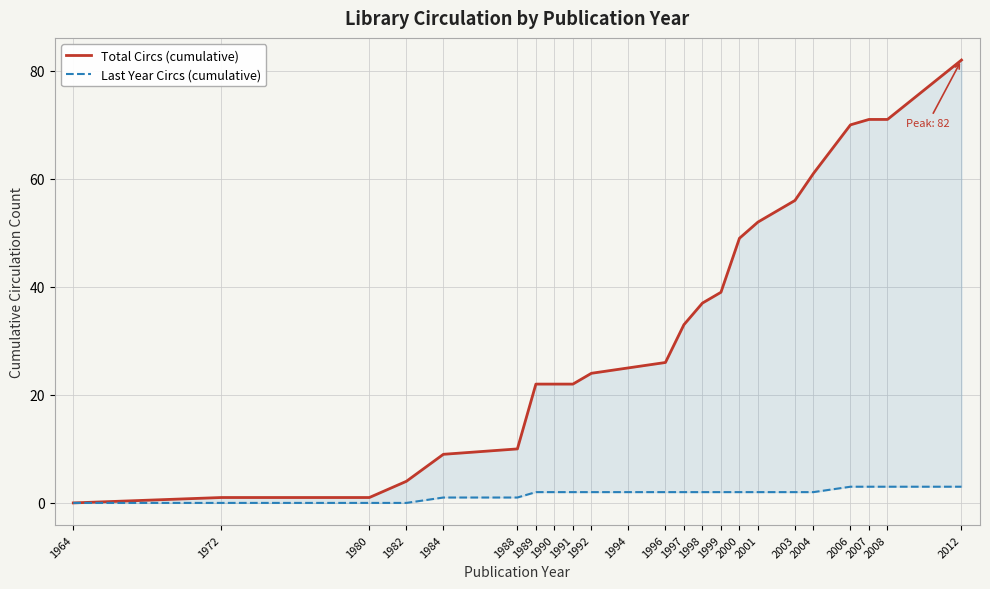

What is the sum of all Last Year Circs (cumulative) values?

40